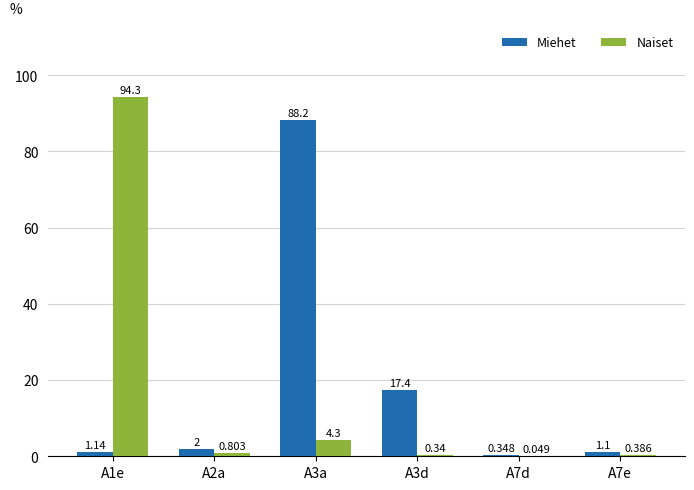

Are the bars grouped side by side (vs. stacked)?

Yes